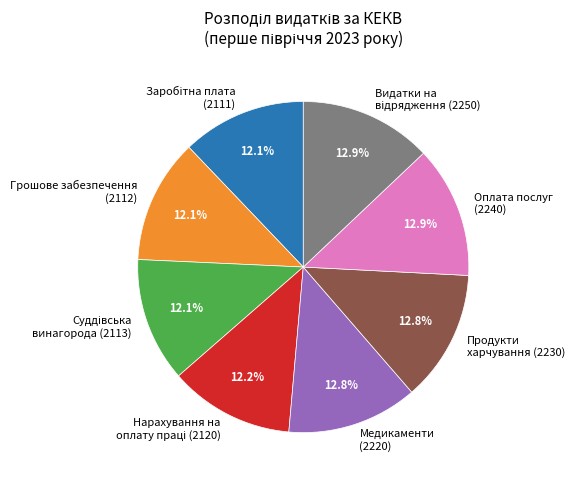

Does Продукти харчування (2230) represent more than half of the total?

No